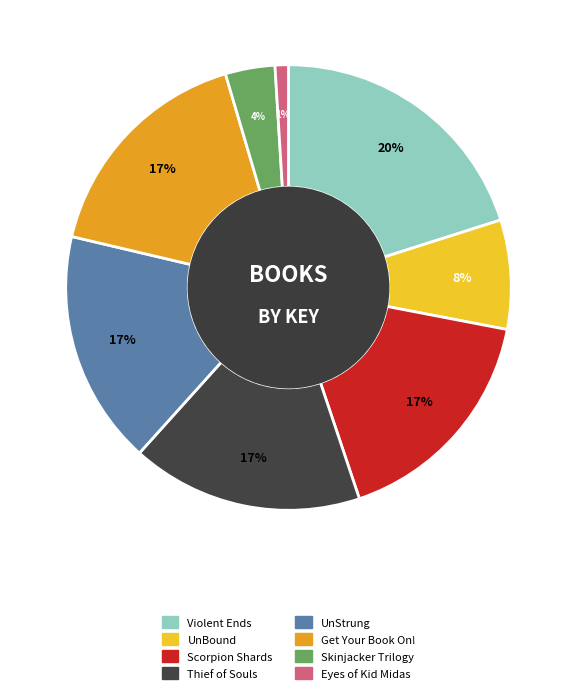

To the nearest percent, what is the average slice percentage?

12%